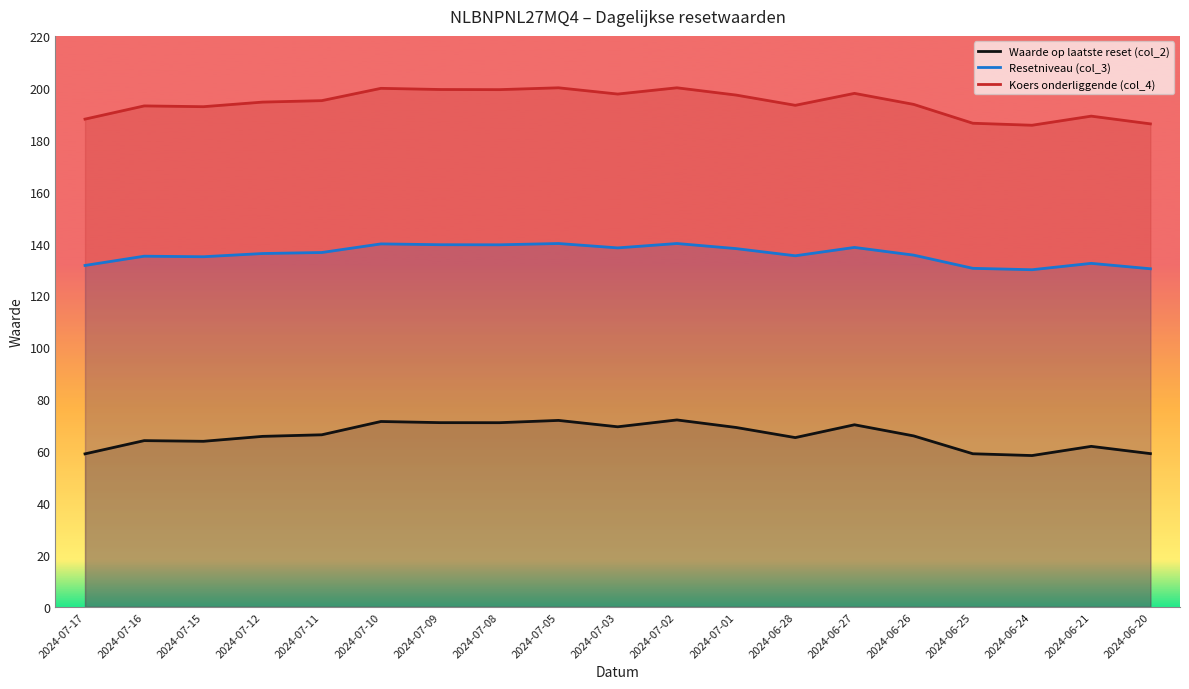

What is the label of the 17th point from the left?

2024-06-24